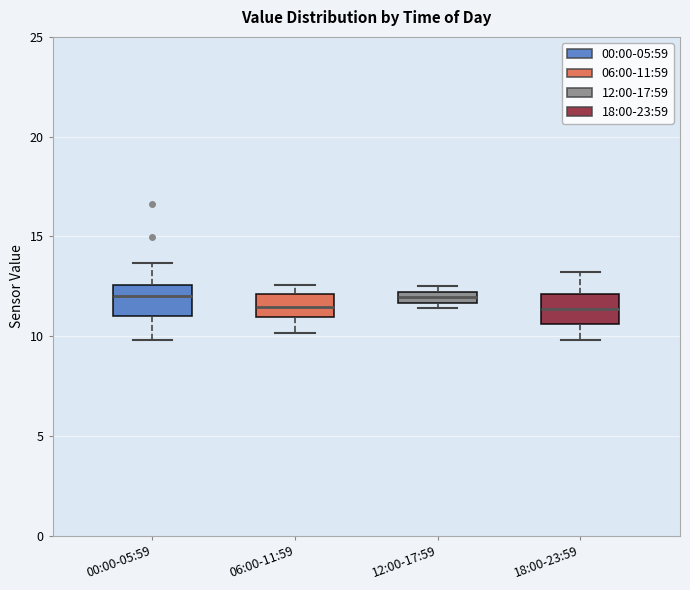

Where does the median line of the box for 06:00-11:59 sit on the y-axis? The values are not printed on the chart, so give them approximately, as read against the axis.

11.5